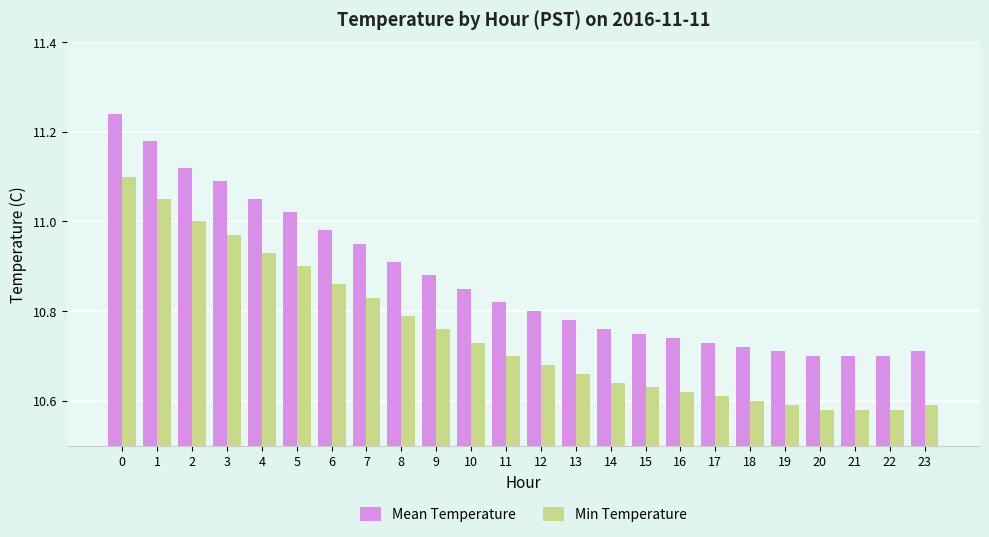

Which series has the widest spread of values?

Mean Temperature